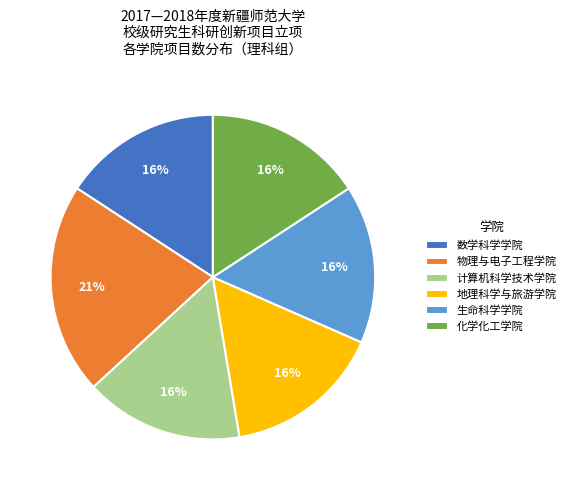

Does 数学科学学院 account for over 50% of the chart?

No